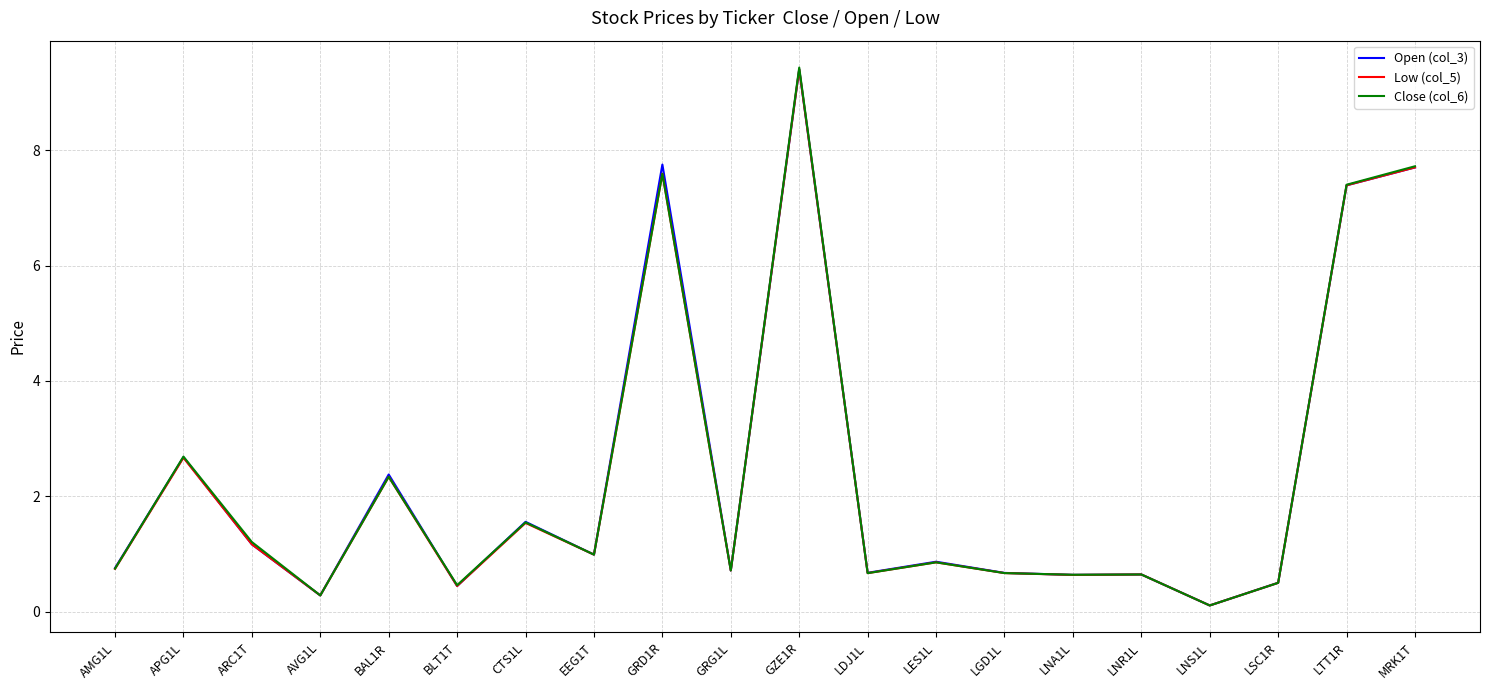

Where is Low (col_5) nearest to the value 4?

APG1L